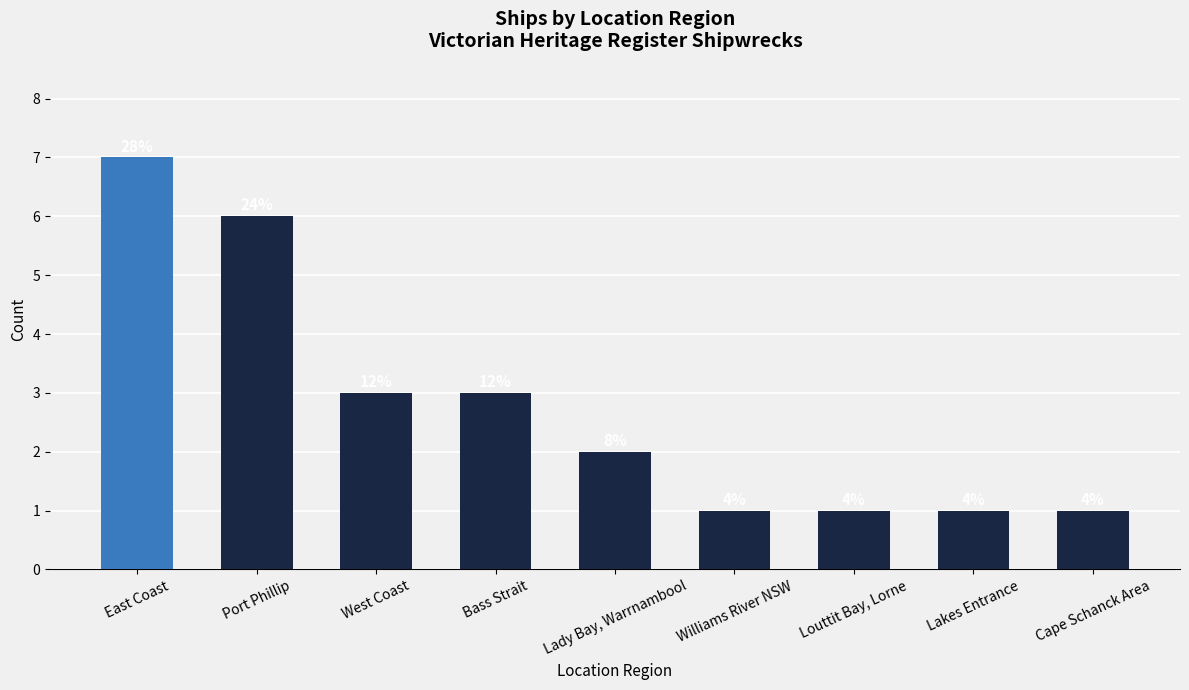

Which label corresponds to the largest value in the chart?

East Coast